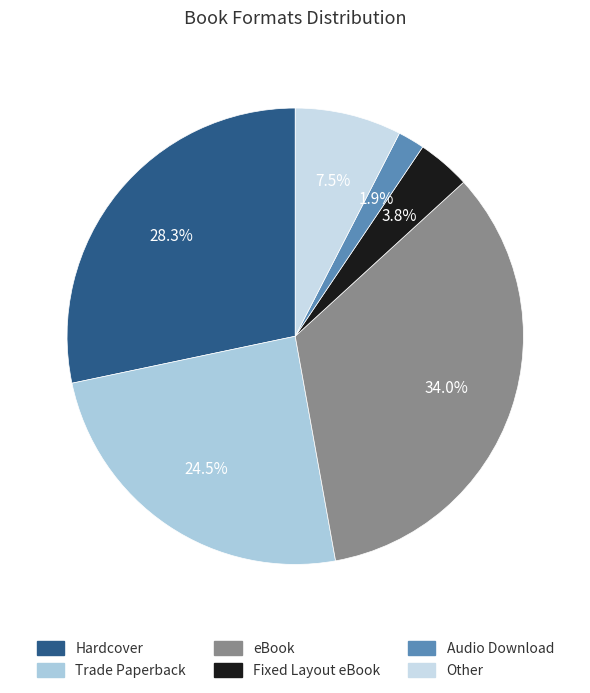

What portion of the pie excludes eBook?

66.0%